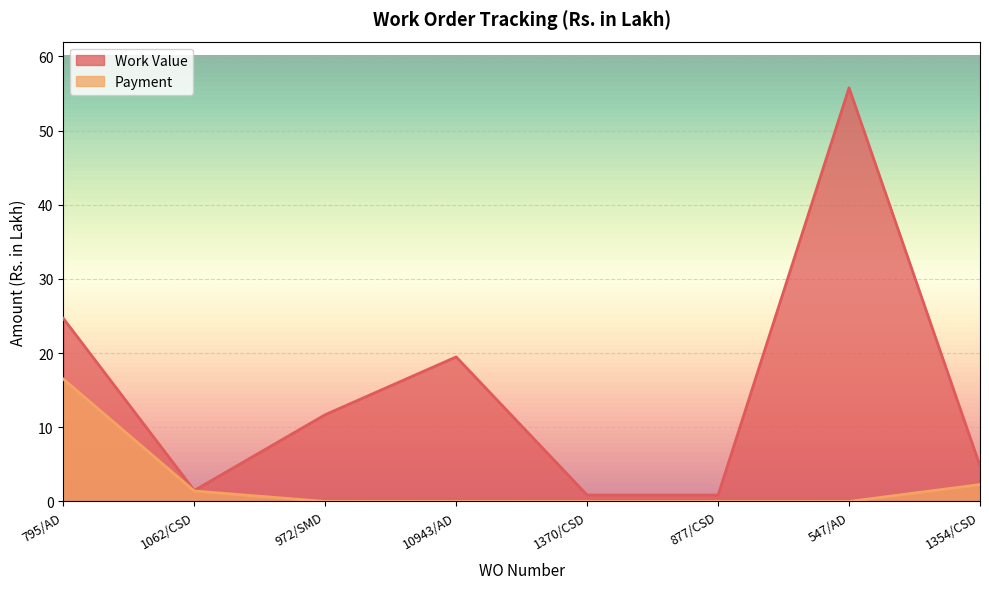

What are all the series names shown in the legend?

Work Value, Payment